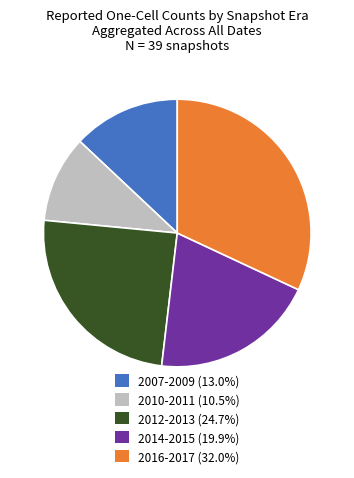

Combined, do 2012-2013 (24.7%) and 2007-2009 (13.0%) account for over 50%?

No